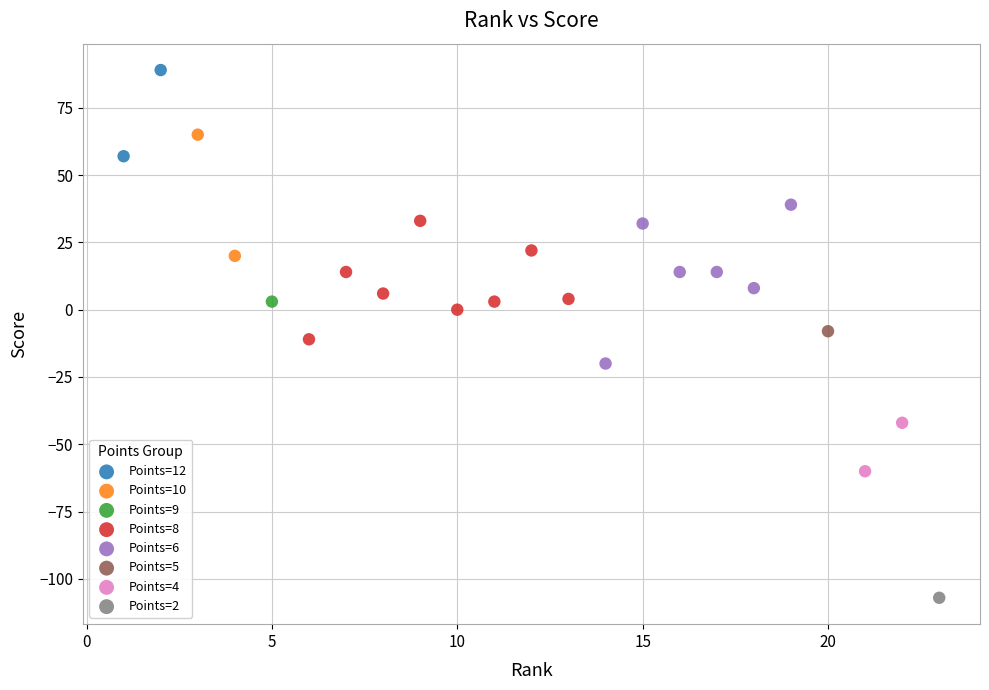

Which series contains the highest Y value?

Points=12